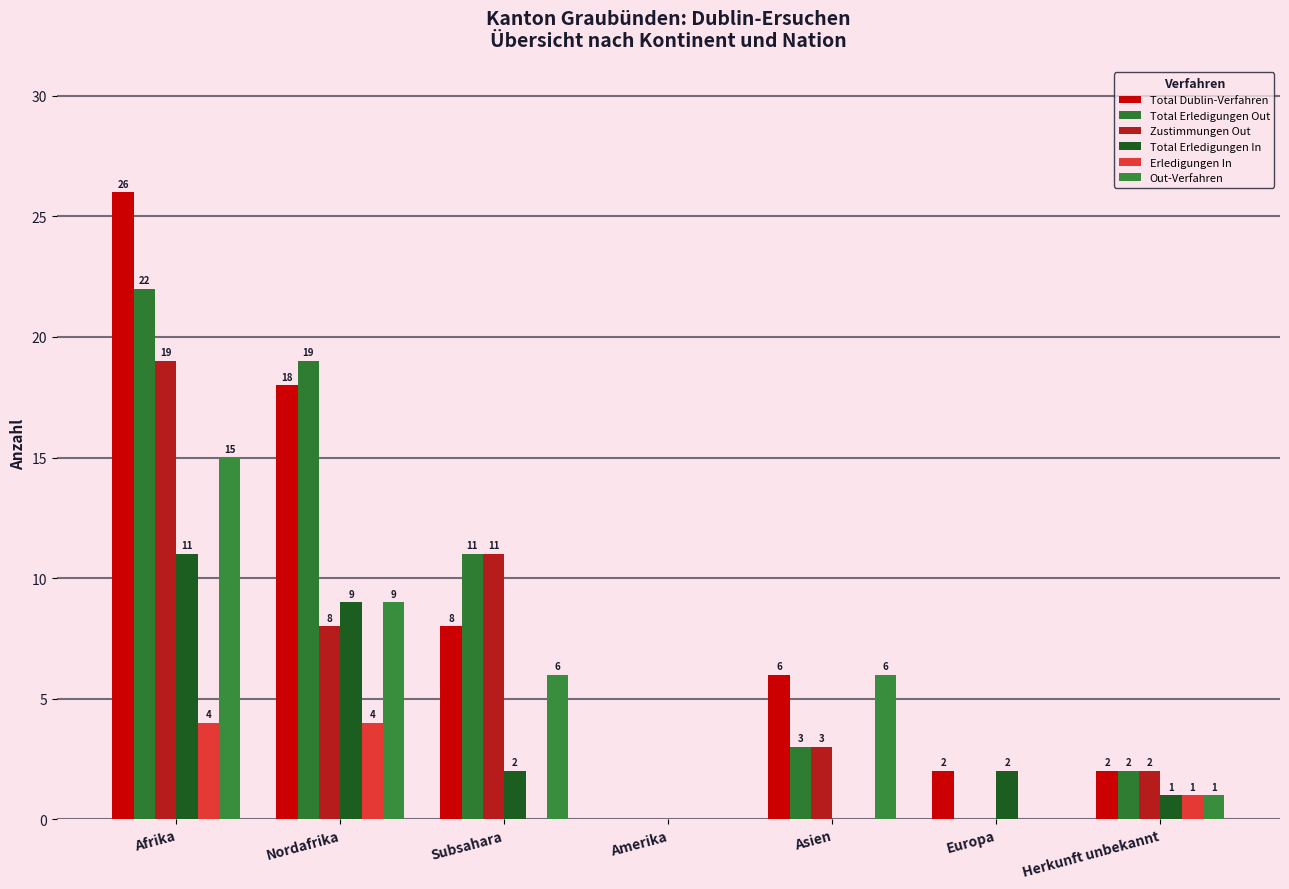

Which series changed the most between Subsahara and Herkunft unbekannt?

Total Erledigungen Out